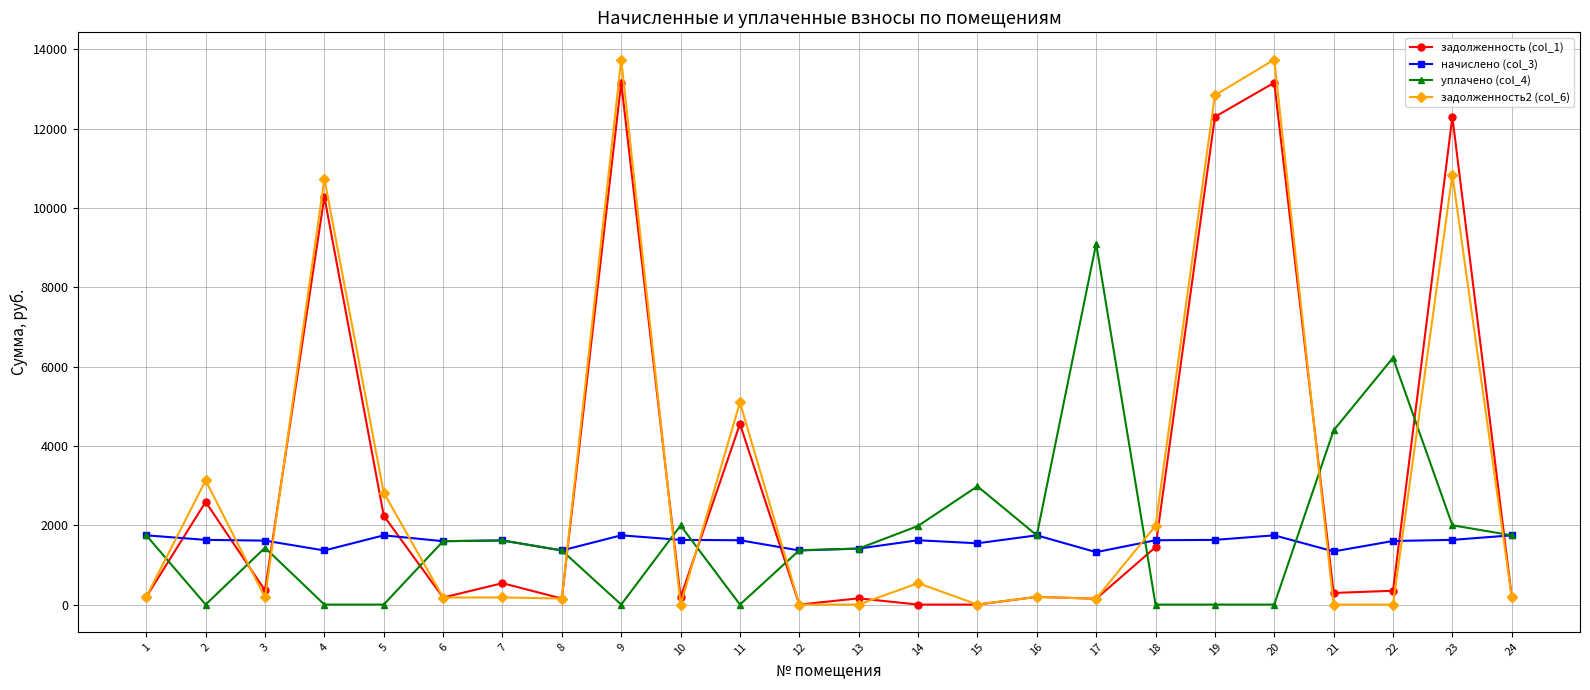

Is the value of начислено (col_3) at 10 greater than the value of задолженность2 (col_6) at 10?

Yes